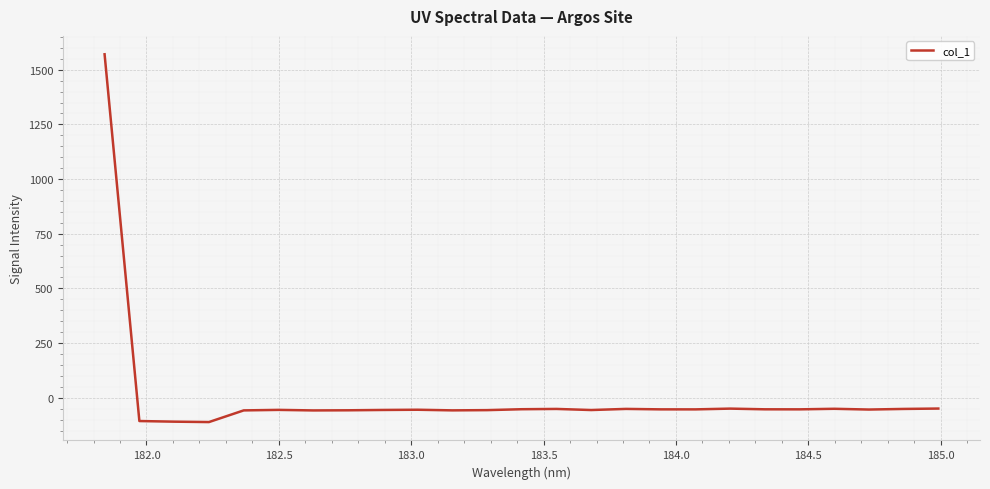

How many values are below zero?

24